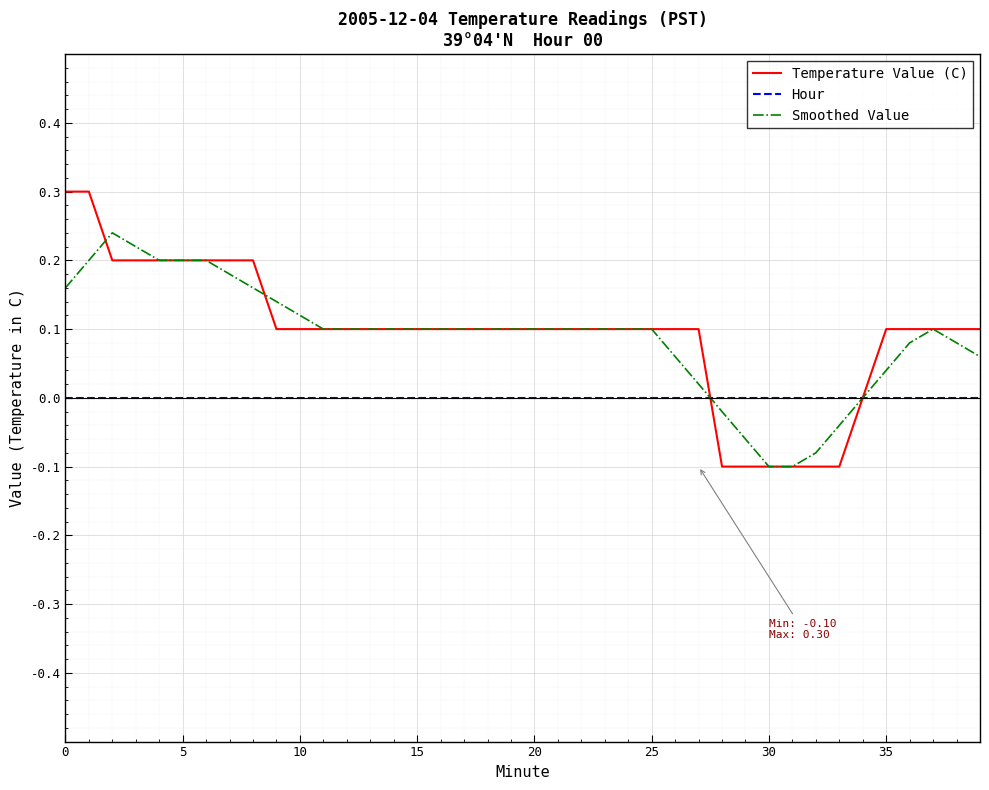

Rank the series by their maximum value, from lowest to highest.

Hour, Smoothed Value, Temperature Value (C)